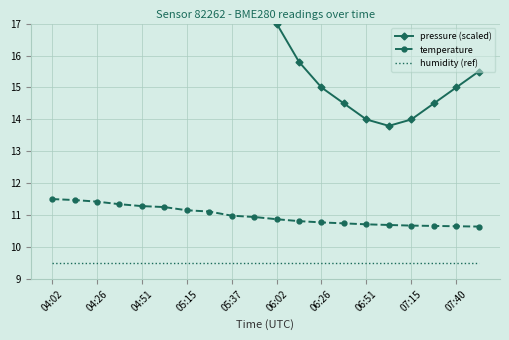

What is the lowest value of the temperature series?

10.7